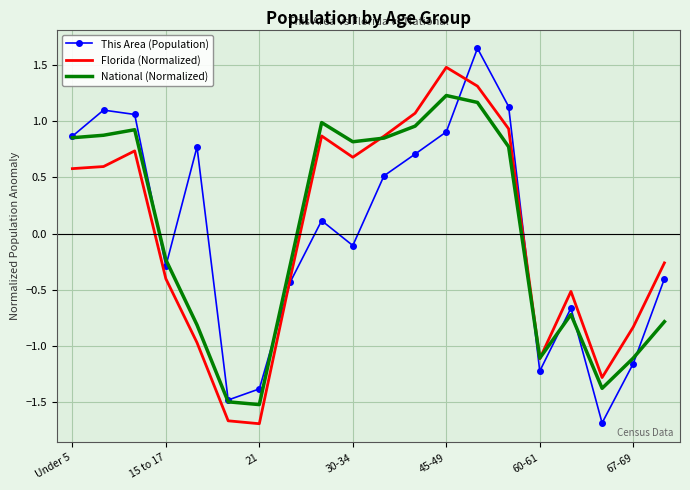

What is the minimum value shown in the chart?

-1.7